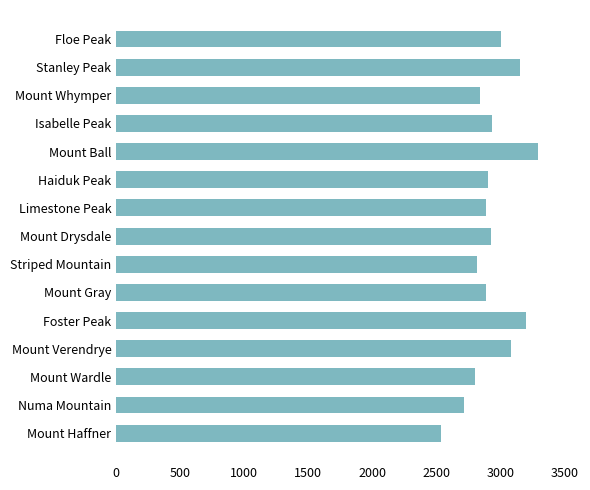

Read the value at Mount Ball, to the nearest 10.

3290